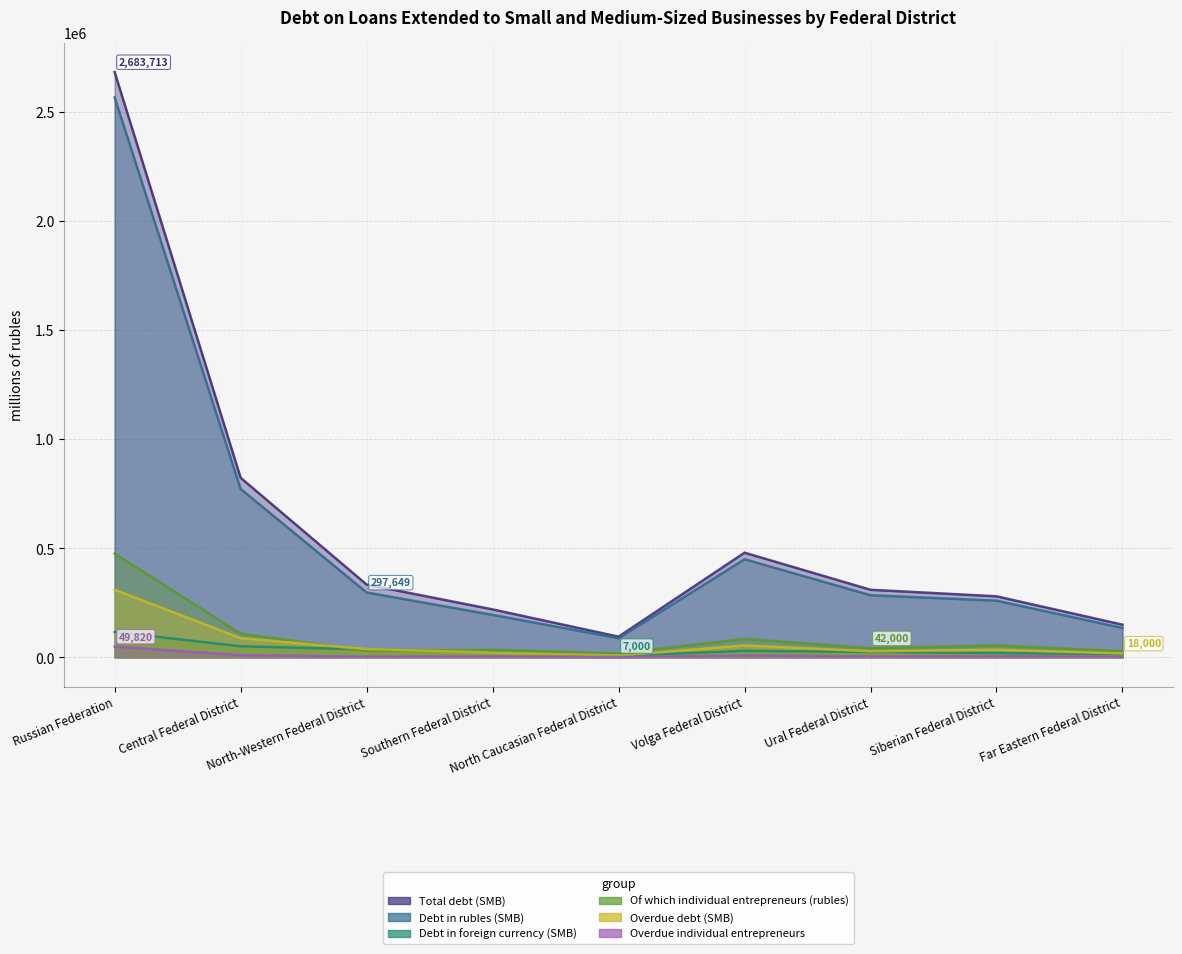

At which category does Overdue debt (SMB) reach its first local valley?

North Caucasian Federal District